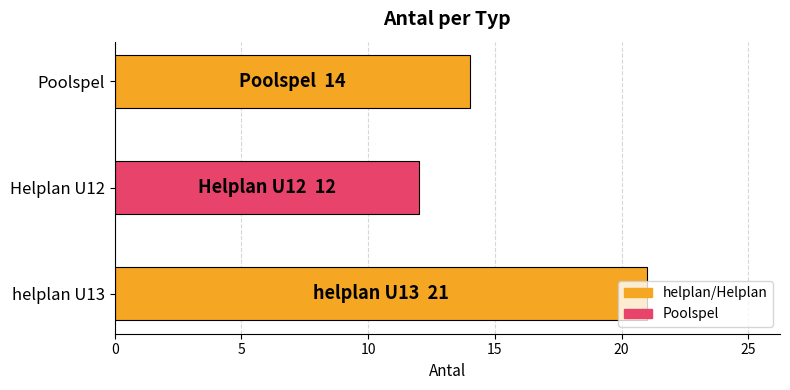

The value at Helplan U12 is 19. True or false?

False